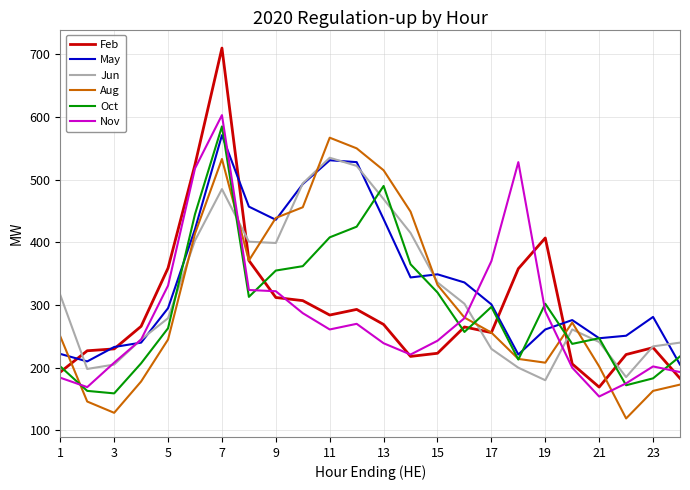

True or false: May has more than 1 points higher than both neighbors.

True